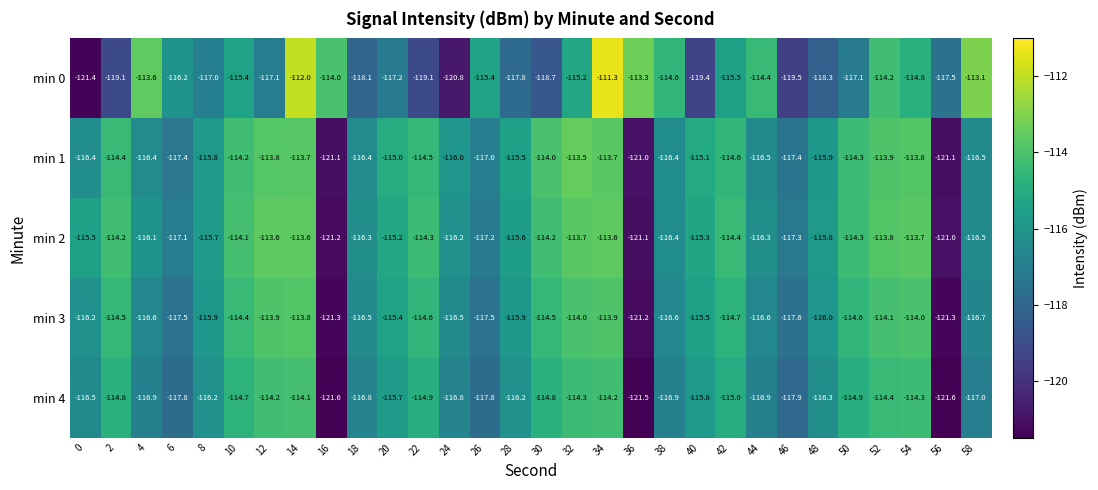

Count the number of categories in the chart.

30